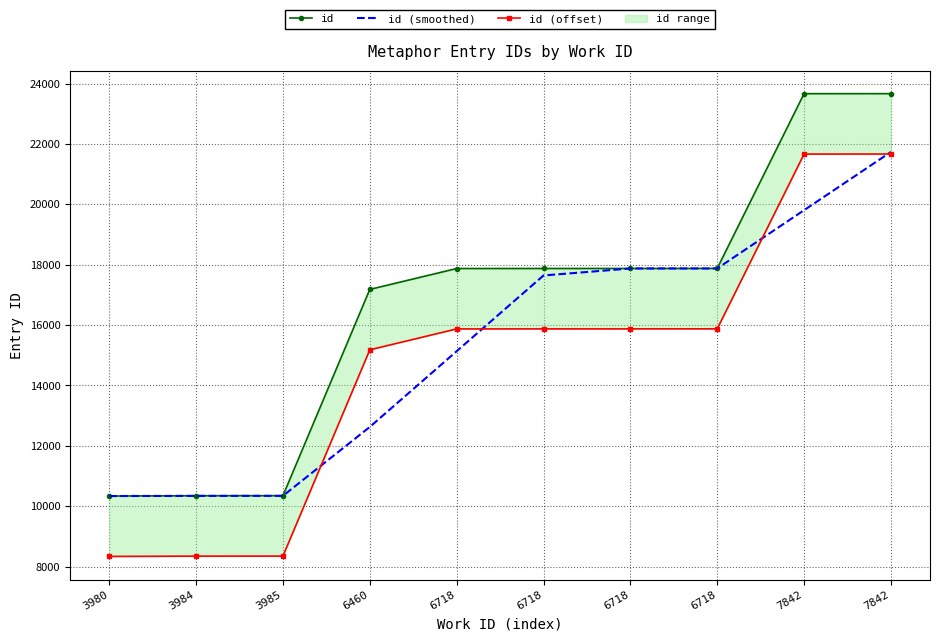

List the labels in order of id (offset) value, largest first.

7842, 7842, 6718, 6718, 6718, 6718, 6460, 3985, 3984, 3980